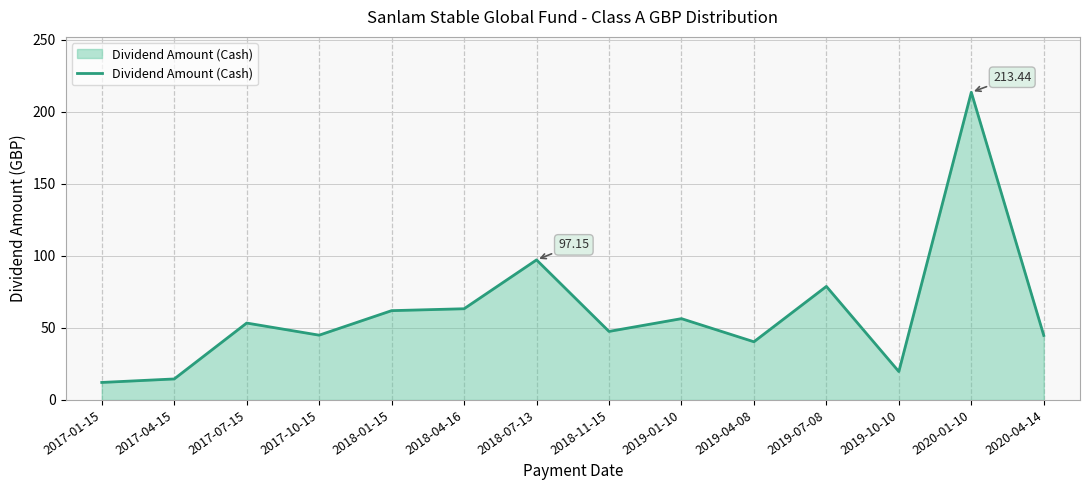

What is the difference between the maximum and minimum values?

201.3